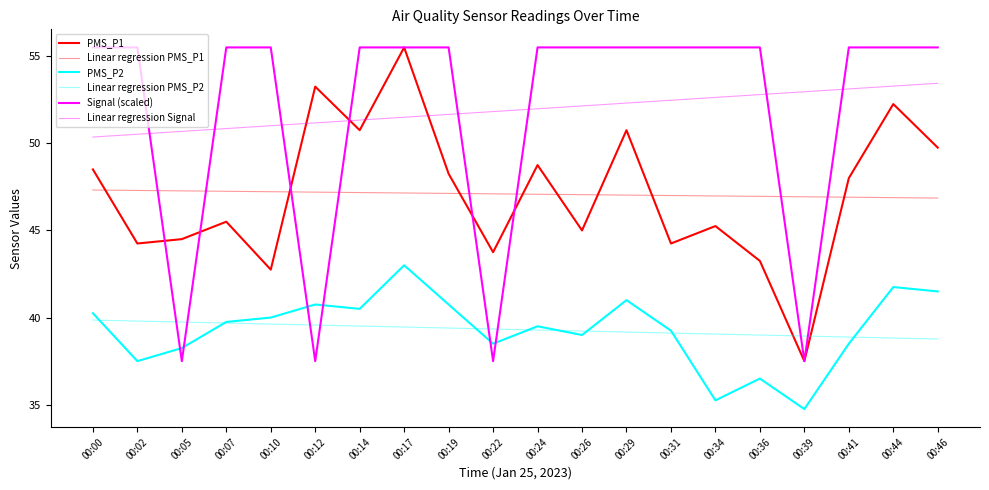

How many intersections are there between Signal (scaled) and PMS_P2?

6